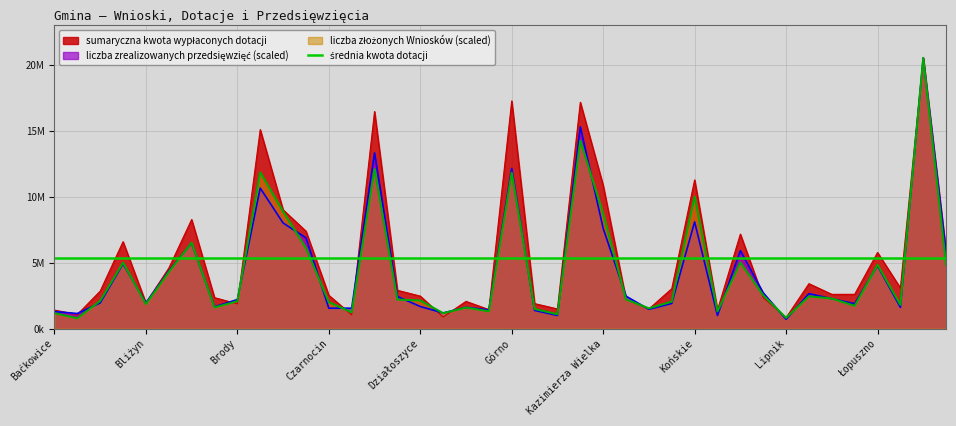

At which category does liczba zrealizowanych przedsięwzięć reach its first local peak?

Bieliny